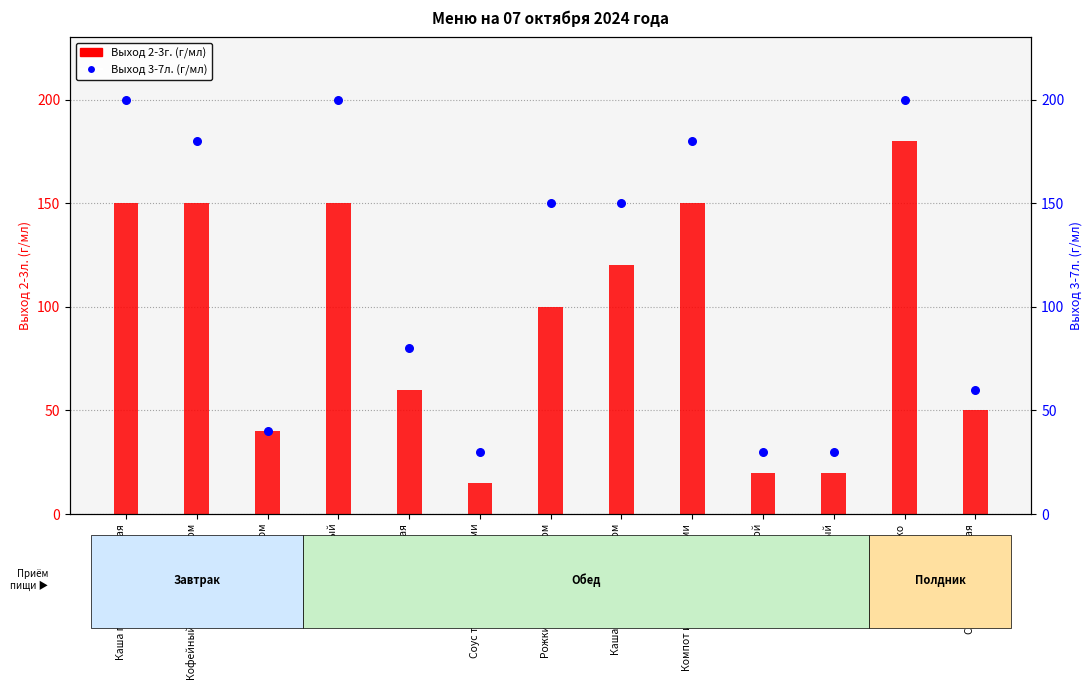

Is the value of Выход 3-7л. at Бутерброд с маслом greater than the value of Выход 2-3г. at Компот из ягоды с яблоками?

No